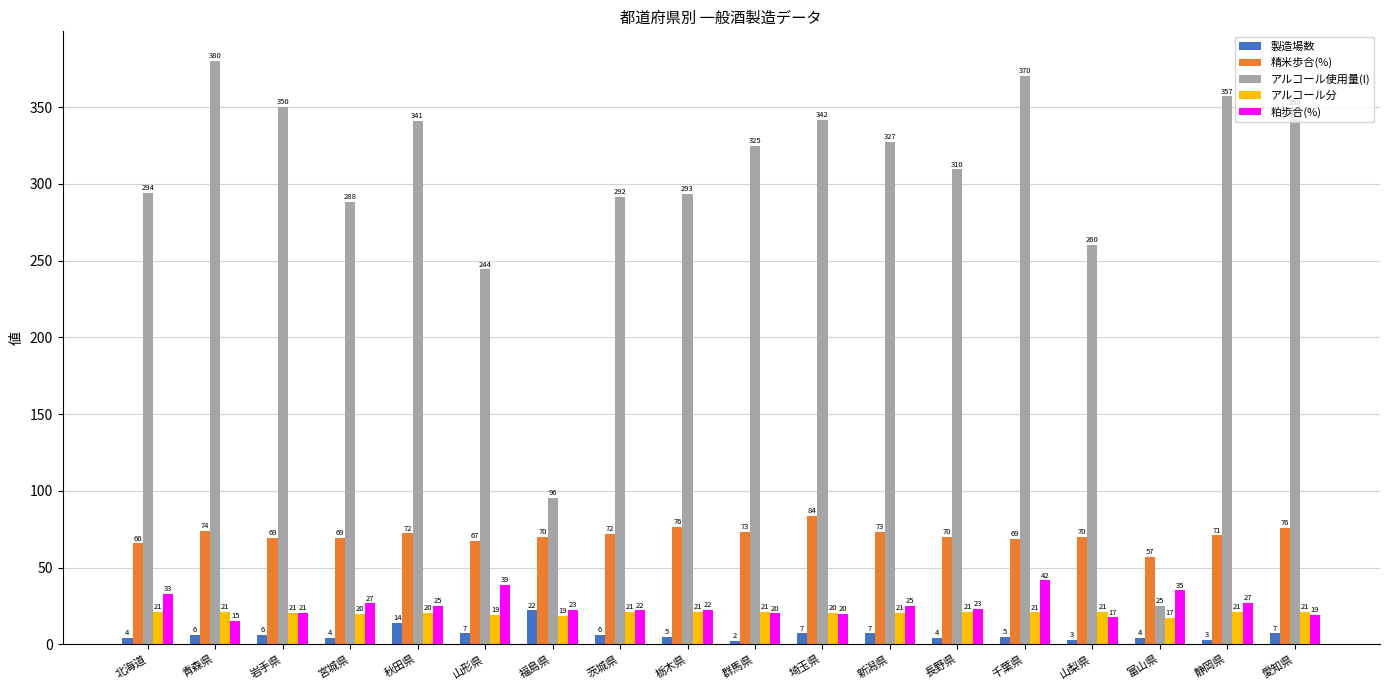

What is the greatest value displayed?

380.5